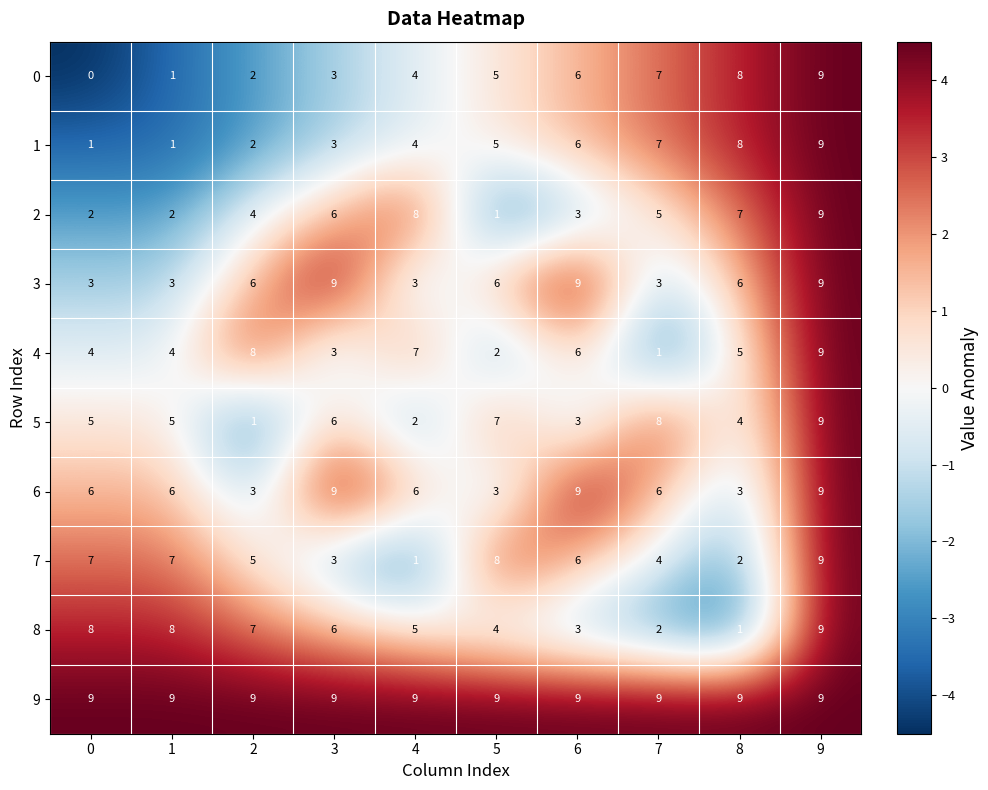

Which series changed the most between 3 and 8?

6